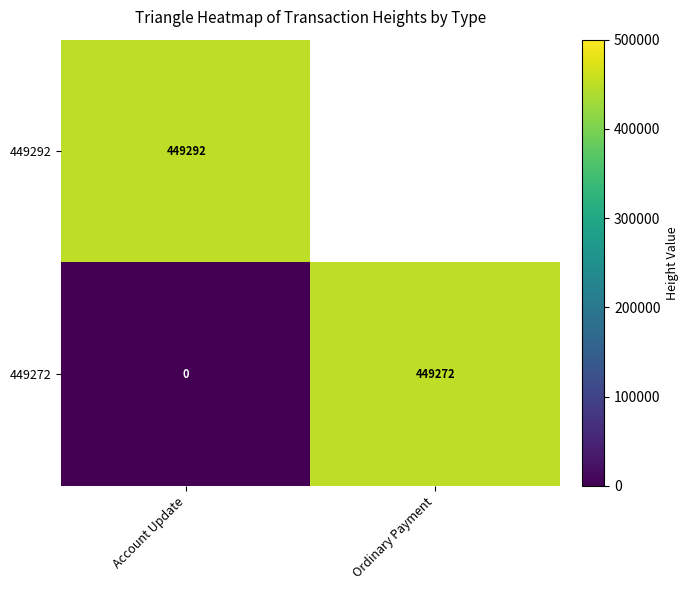

What is the sum of all 449272 values?

449272